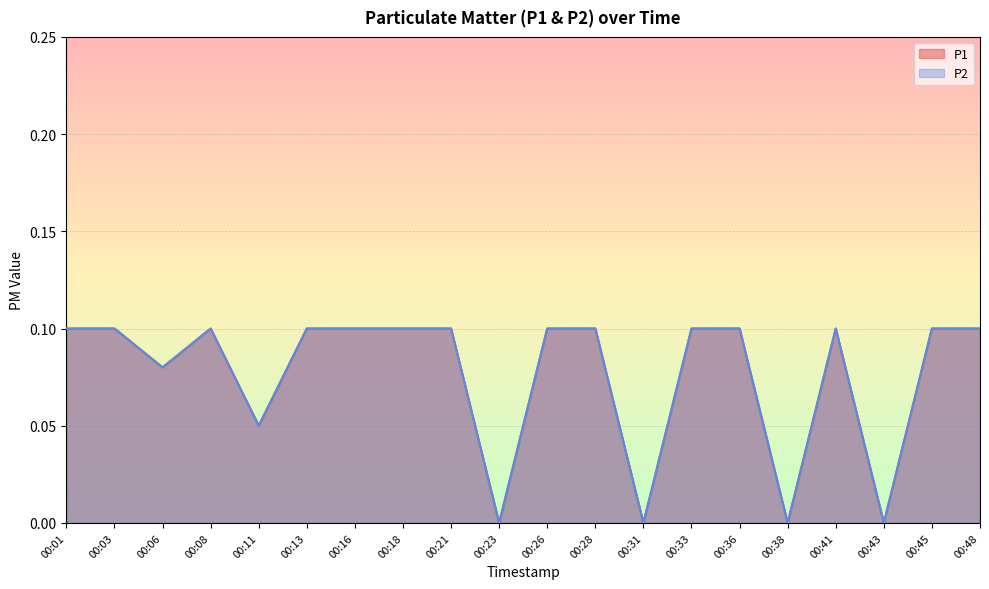

What is the total value across all series at 00:48?

0.2